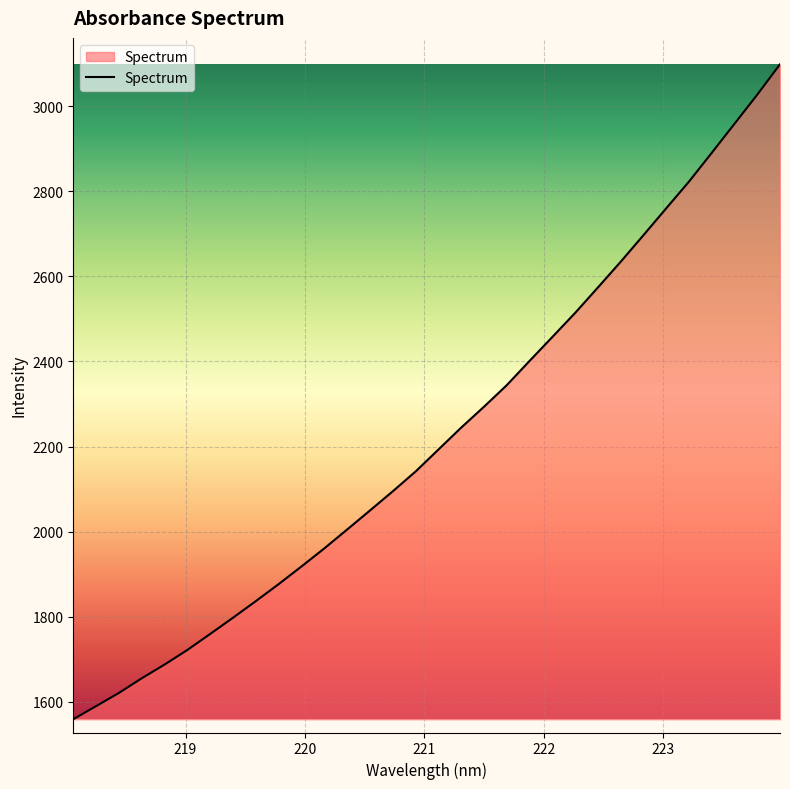

What is the difference between the maximum and minimum values?

1538.6